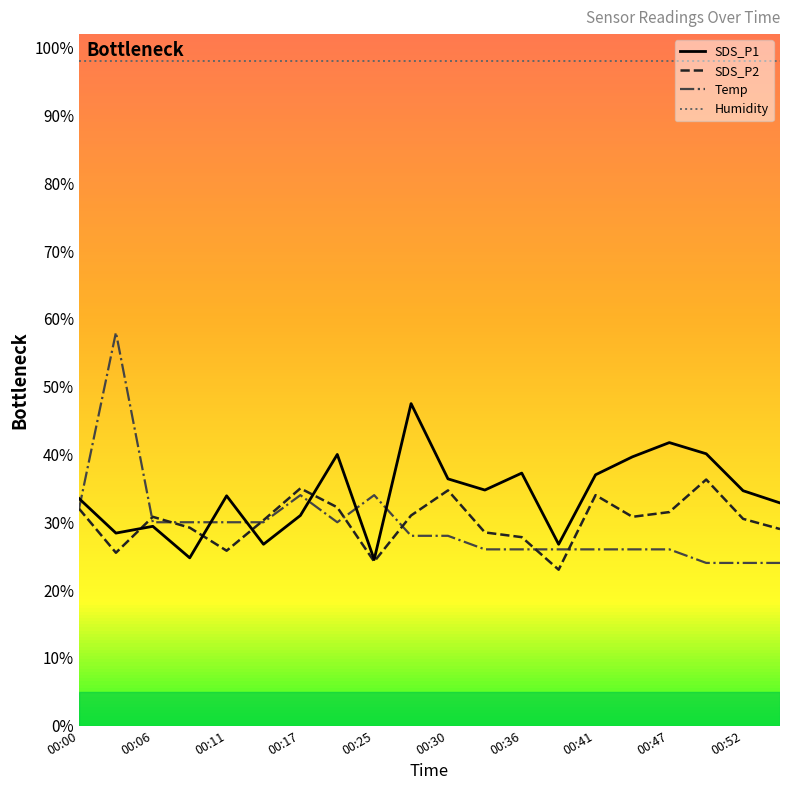

List the series in order of their peak value, highest first.

Humidity, Temp, SDS_P1, SDS_P2